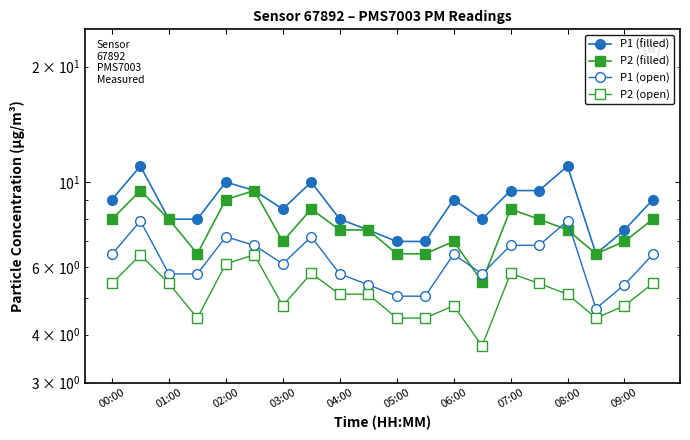

Count the number of categories in the chart.

20